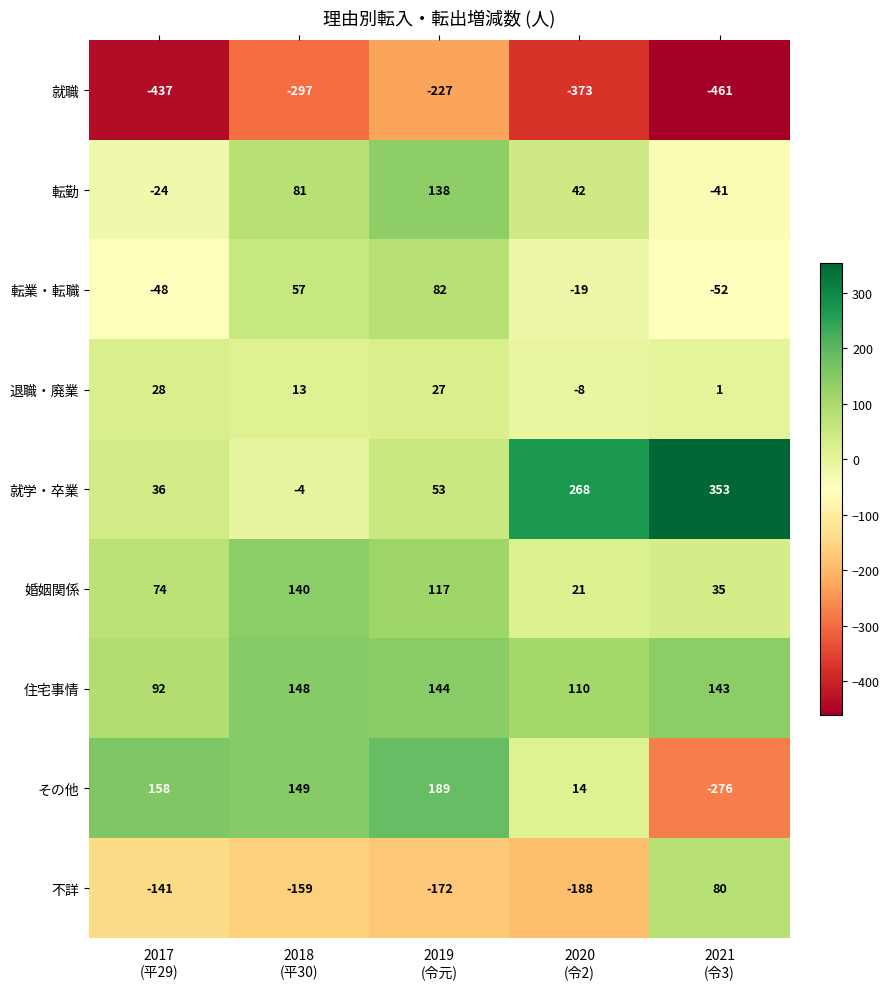

Rank the series by their maximum value, from lowest to highest.

就職, 退職・廃業, 不詳, 転業・転職, 転勤, 婚姻関係, 住宅事情, その他, 就学・卒業